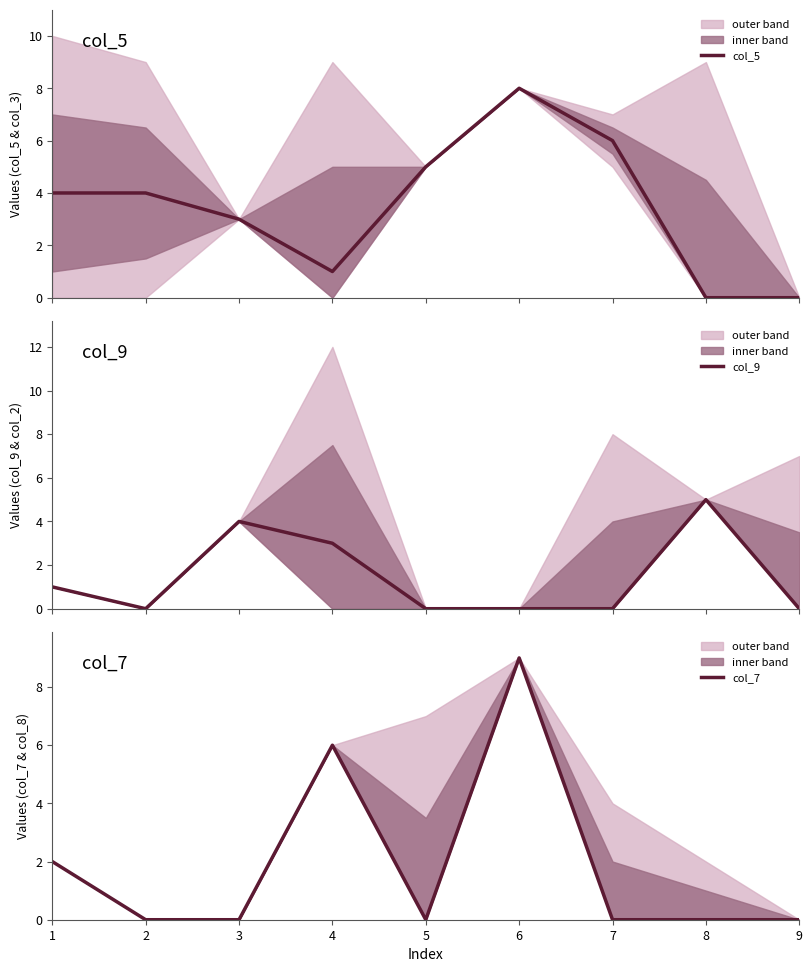

Reading left to right, extract all data points from this chart.

col_5: 1=4	2=4	3=3	4=1	5=5	6=8	7=6	8=0	9=0
col_9: 1=1	2=0	3=4	4=3	5=0	6=0	7=0	8=5	9=0
col_7: 1=2	2=0	3=0	4=6	5=0	6=9	7=0	8=0	9=0